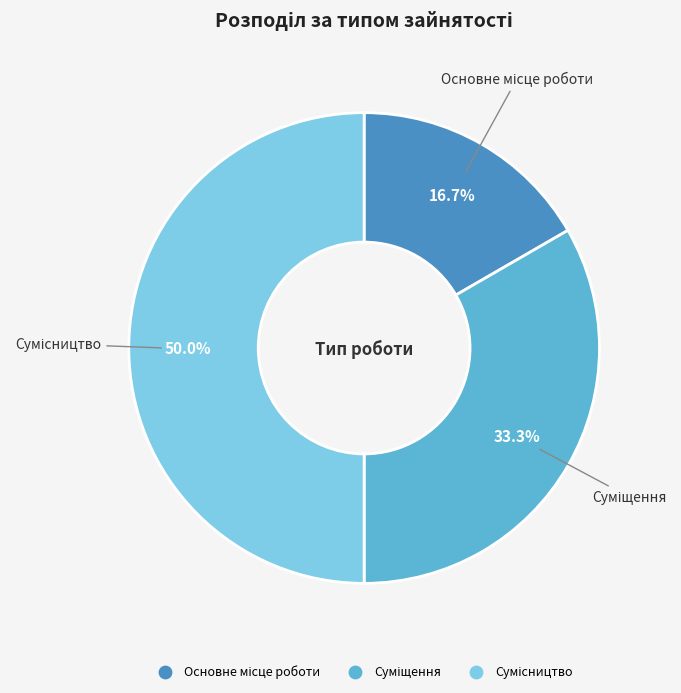

Is the sum of Суміщення and Основне місце роботи greater than half?

No